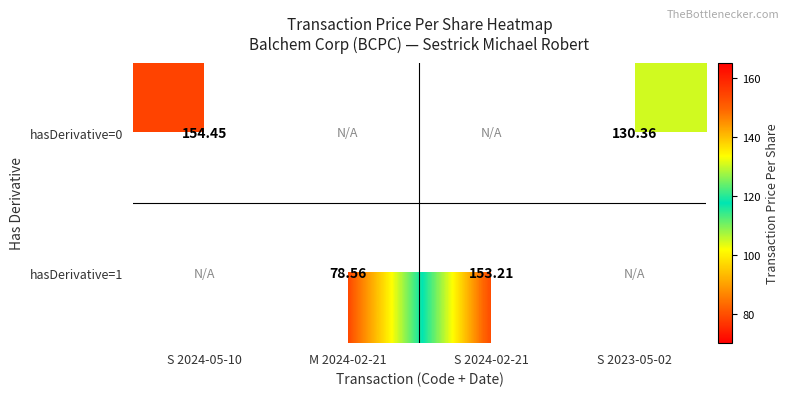

List the series in order of their peak value, highest first.

hasDerivative=0, hasDerivative=1